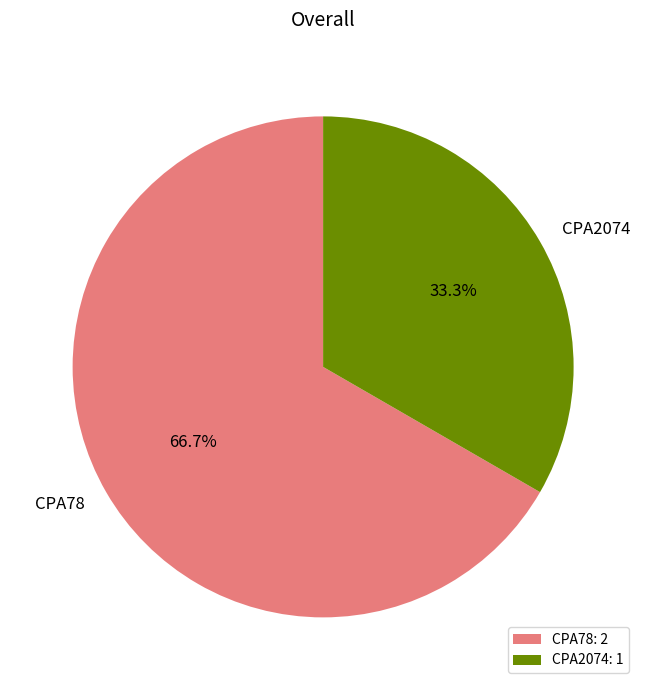

Rank the categories by value from lowest to highest.

CPA2074, CPA78